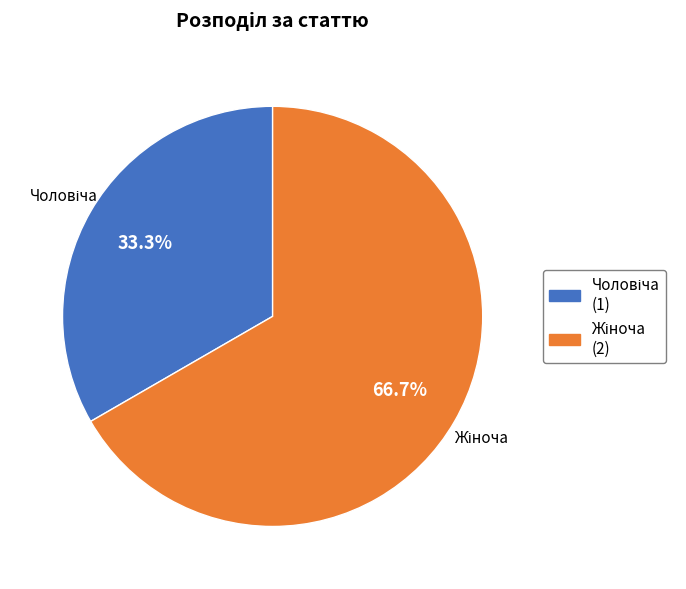

How many slices are in this pie chart?

2